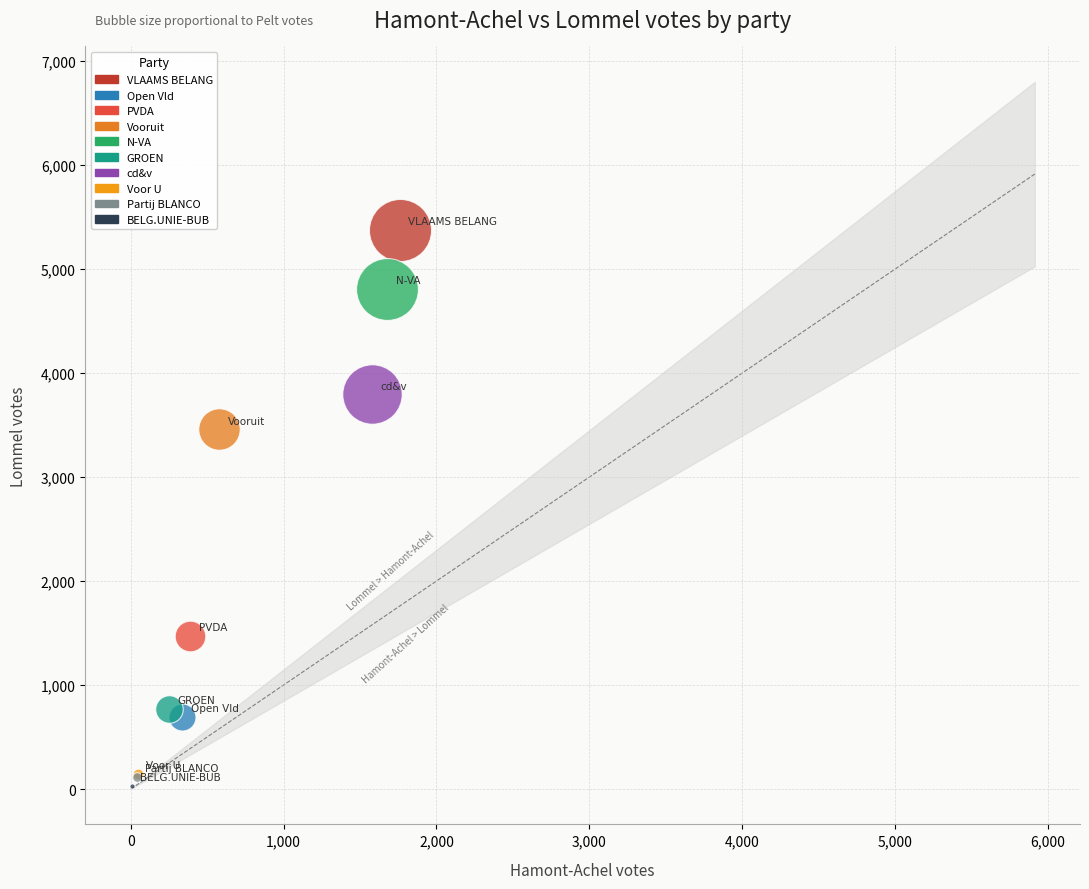

What are all the series names shown in the legend?

VLAAMS BELANG, Open Vld, PVDA, Vooruit, N-VA, GROEN, cd&v, Voor U, Partij BLANCO, BELG.UNIE-BUB